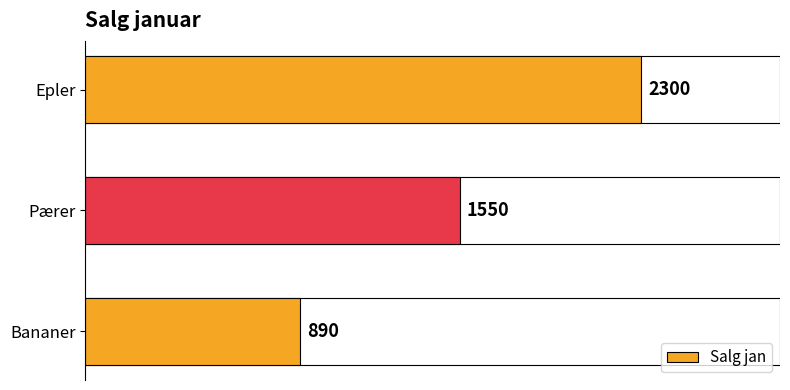

Where is the data nearest to the value 1595?

Pærer